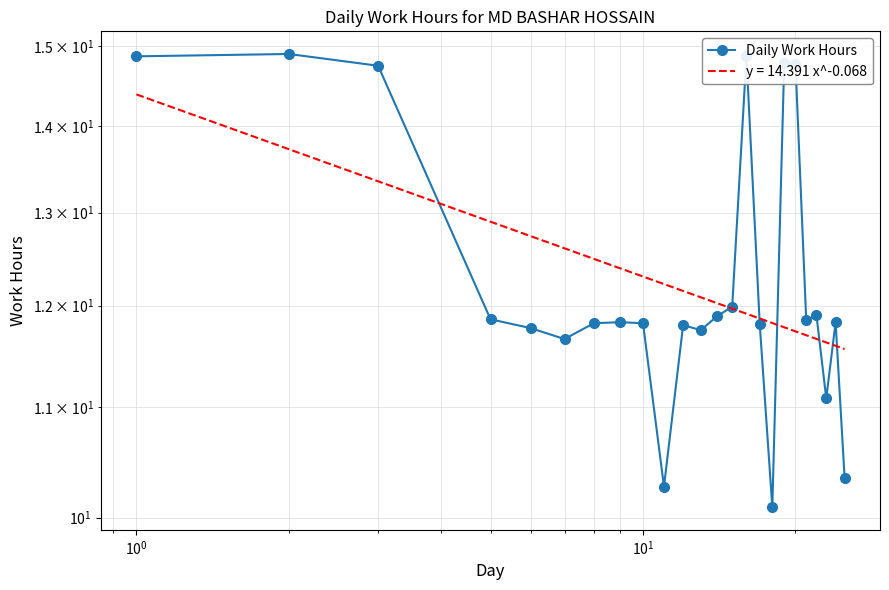

Is this an area chart (filled region under the line)?

No